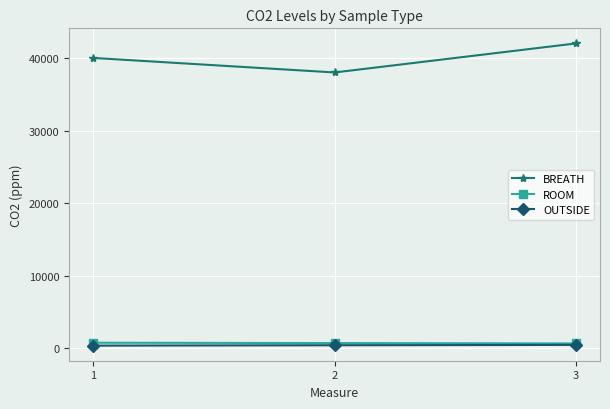

The value of BREATH at 2 is 38000. True or false?

True